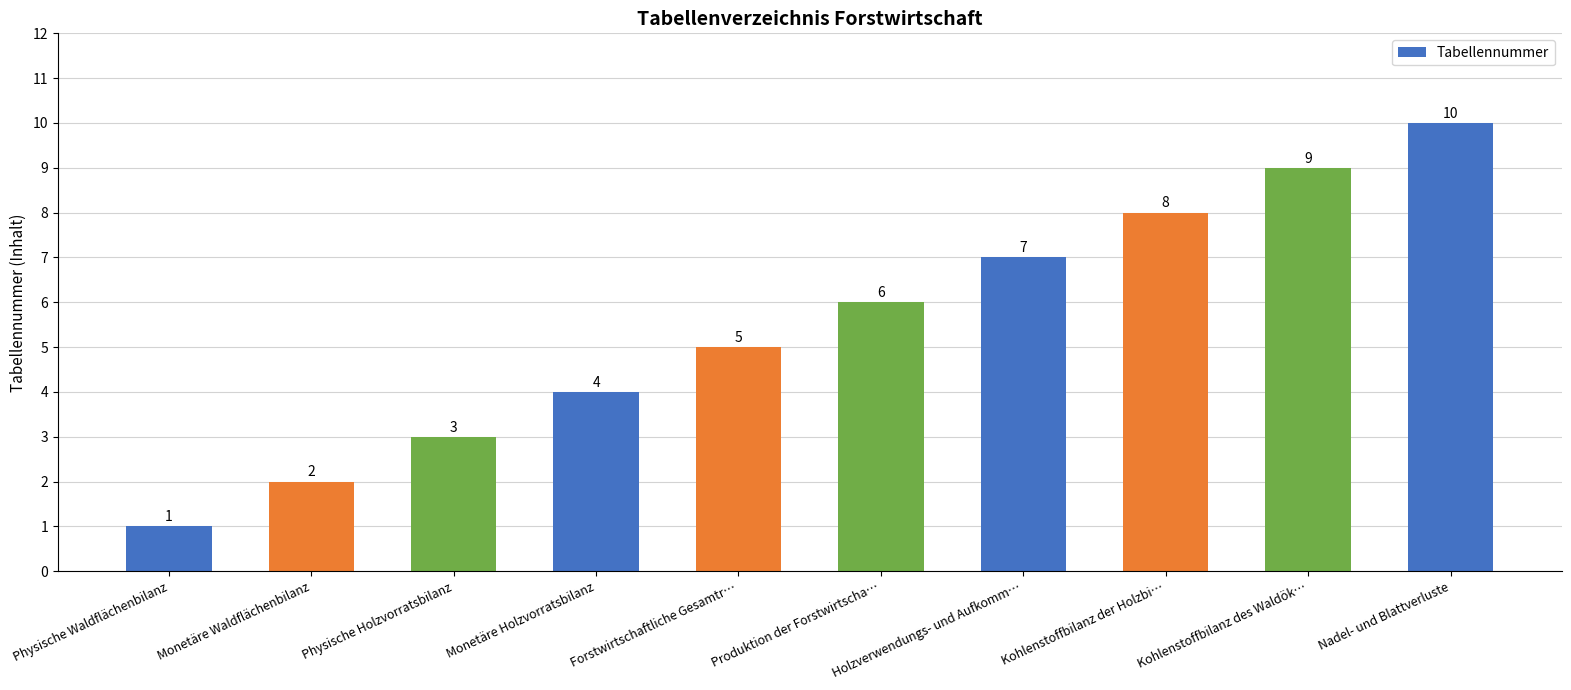

What is the sum of the values at Forstwirtschaftliche Gesamtr… and Monetäre Waldflächenbilanz?

7